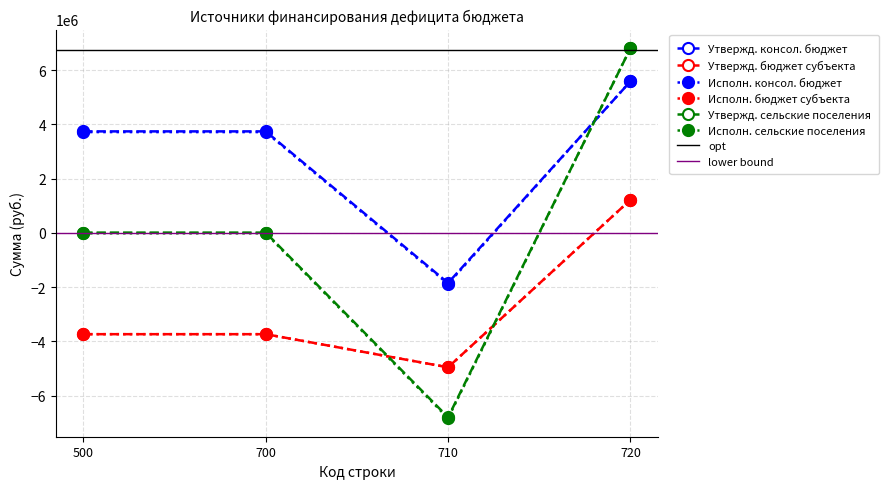

What is the value of the Утвержд. консол. бюджет point at the 4th from the left?

5586421.9